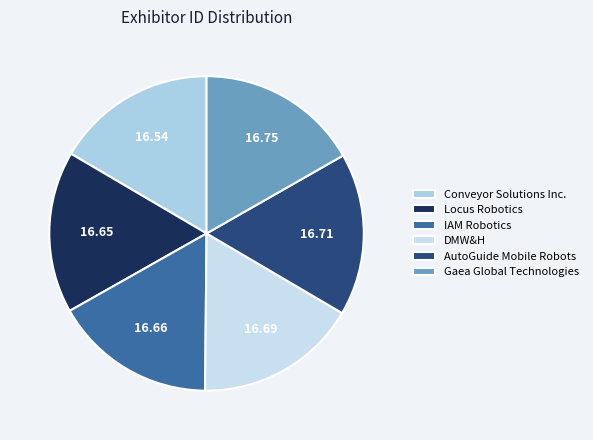

True or false: Locus Robotics accounts for 17% of the total.

True